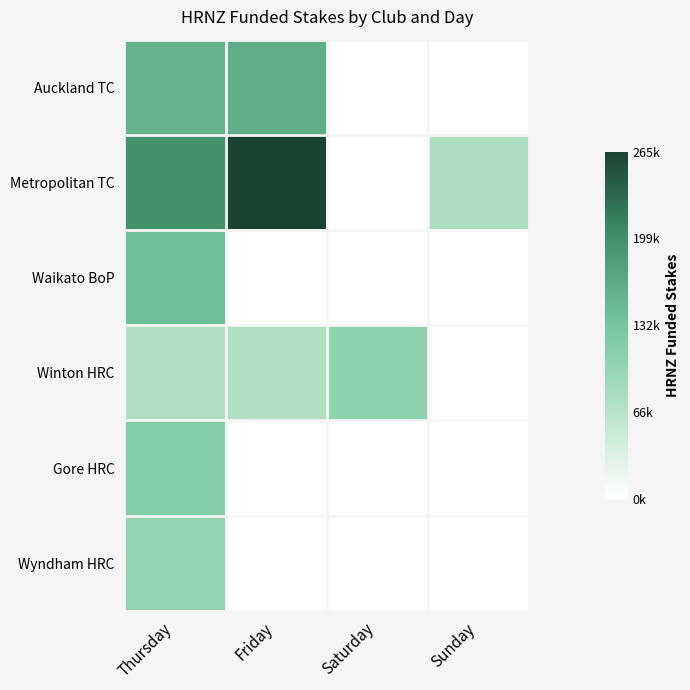

At Sunday, list the series in order from largest to smallest.

Metropolitan TC, Auckland TC, Waikato BoP, Winton HRC, Gore HRC, Wyndham HRC